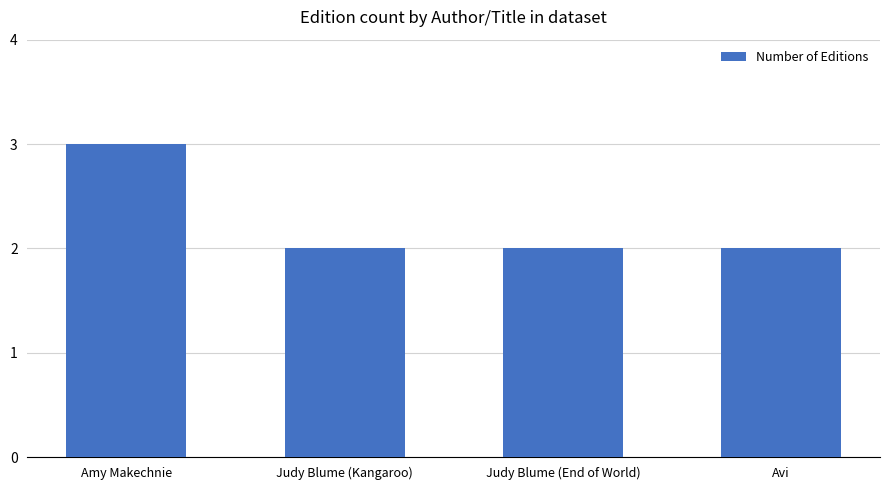

What is the change in value from Amy Makechnie to Judy Blume (Kangaroo)?

-1